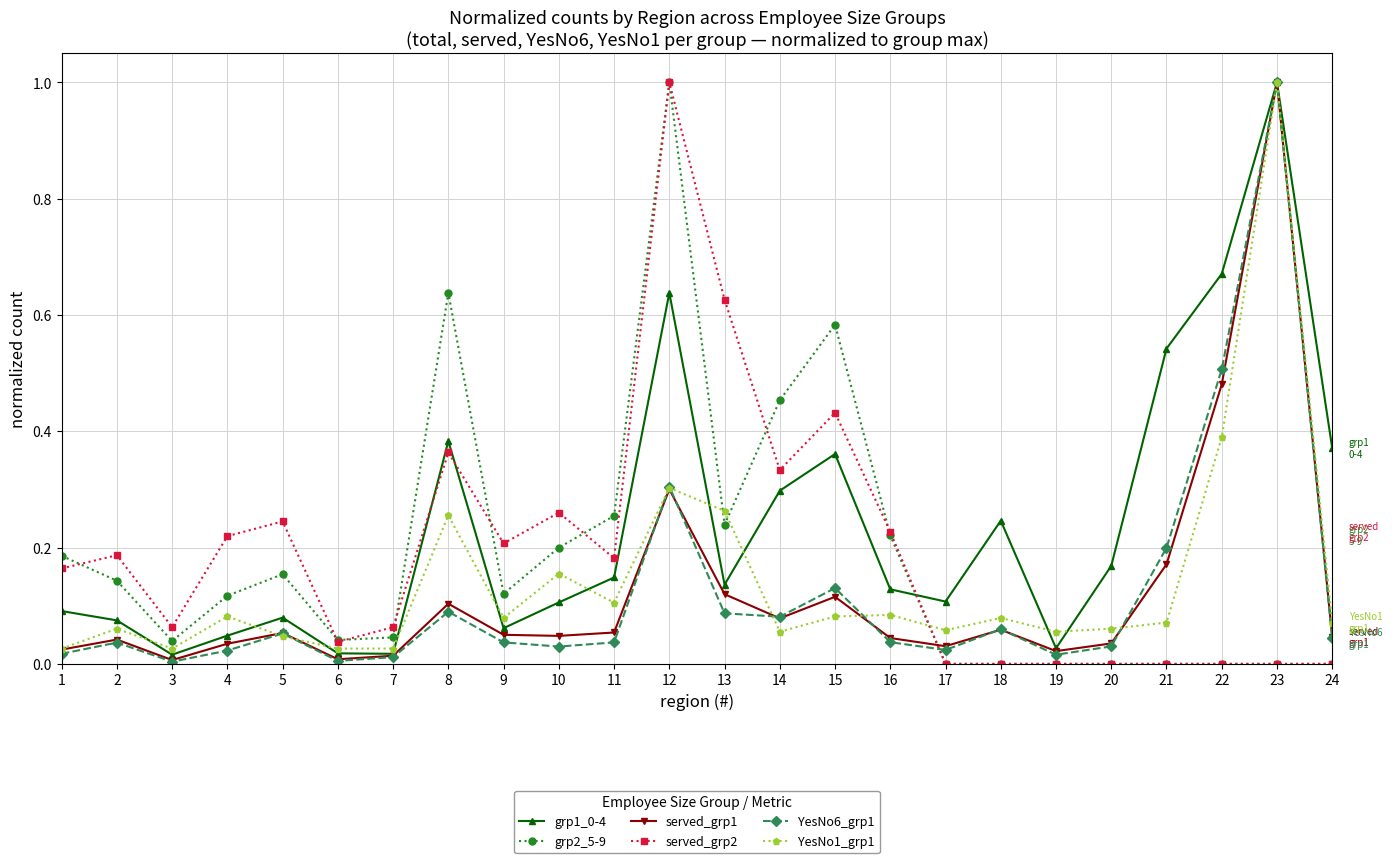

What is the greatest value displayed?

1.0